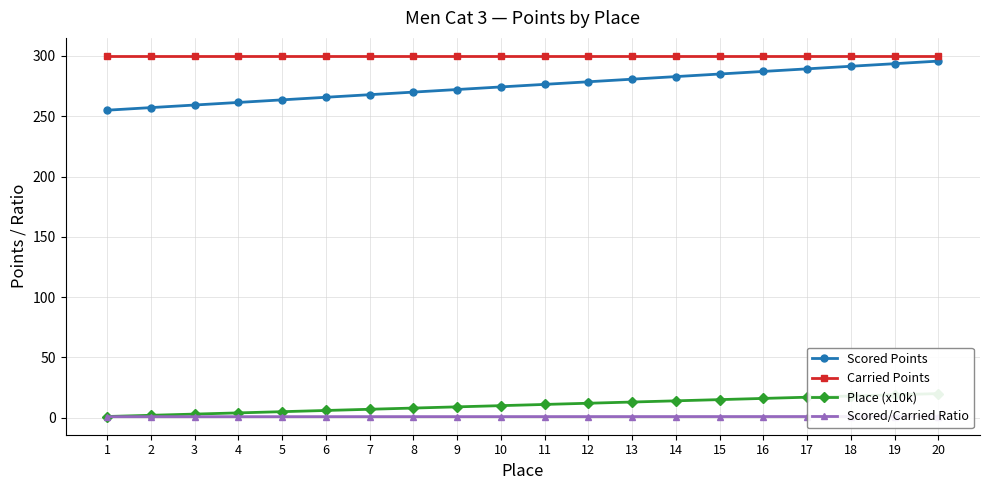

Reading left to right, what are all the values shown in this chart?

Scored Points: 255.0	257.1	259.3	261.4	263.6	265.7	267.9	270.0	272.1	274.3	276.4	278.6	280.7	282.9	285.0	287.1	289.3	291.4	293.6	295.7
Carried Points: 300.0	300.0	300.0	300.0	300.0	300.0	300.0	300.0	300.0	300.0	300.0	300.0	300.0	300.0	300.0	300.0	300.0	300.0	300.0	300.0
Place (x10k): 1.0	2.0	3.0	4.0	5.0	6.0	7.0	8.0	9.0	10.0	11.0	12.0	13.0	14.0	15.0	16.0	17.0	18.0	19.0	20.0
Scored/Carried Ratio: 0.8	0.9	0.9	0.9	0.9	0.9	0.9	0.9	0.9	0.9	0.9	0.9	0.9	0.9	0.9	1.0	1.0	1.0	1.0	1.0